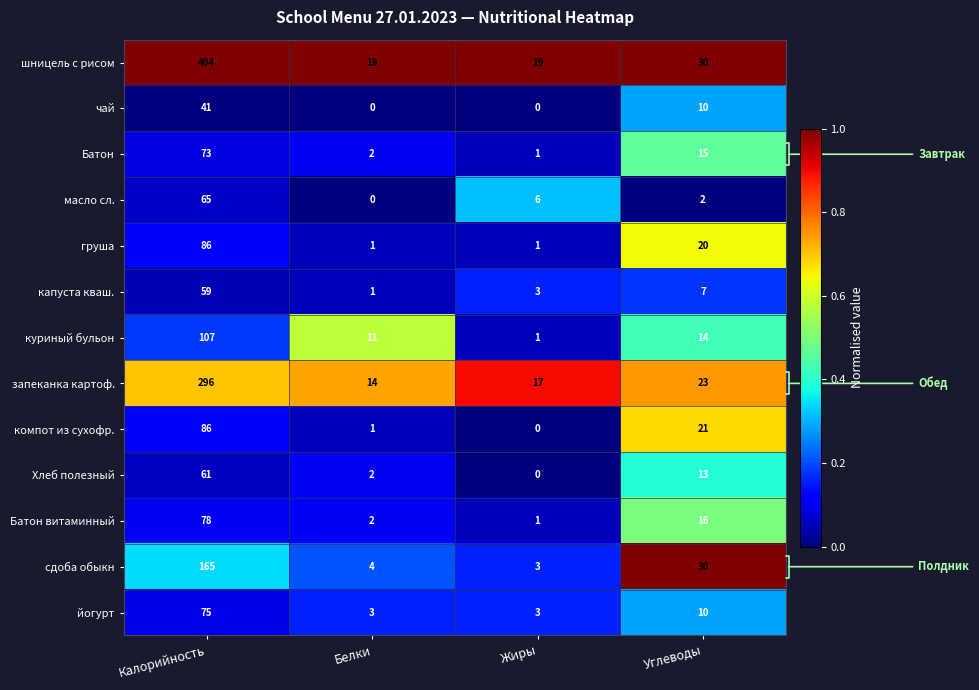

How many series are shown in this chart?

13